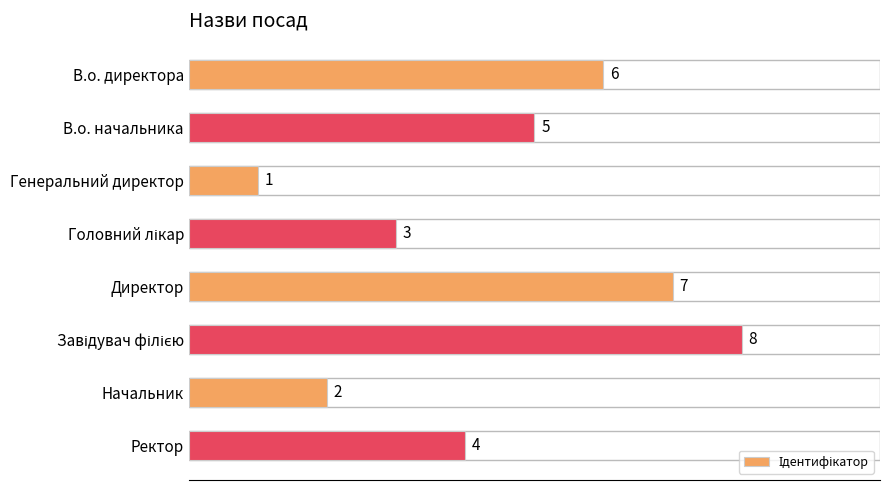

How many values are between 3 and 7?

5